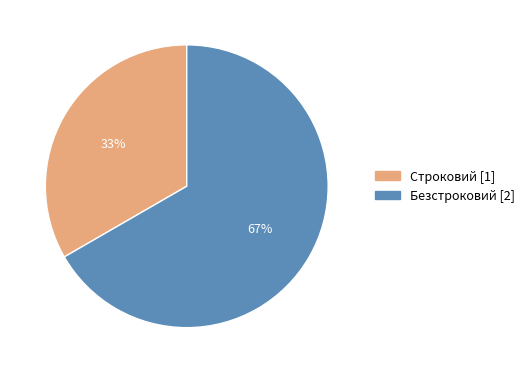

Which has a higher value, Строковий or Безстроковий?

Безстроковий